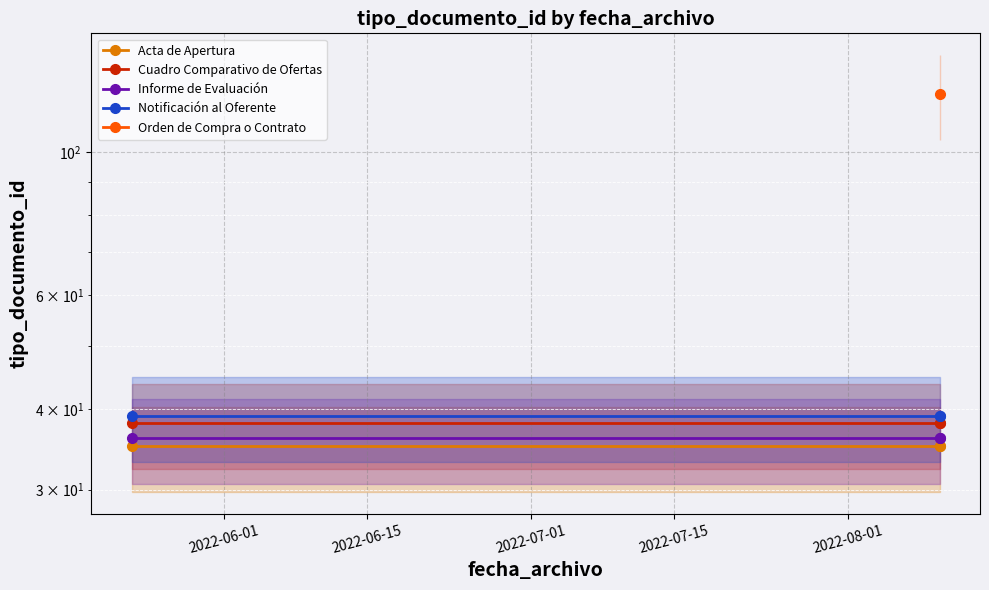

Rank the series at 2022-06-01 from lowest to highest value.

Acta de Apertura, Informe de Evaluación, Cuadro Comparativo de Ofertas, Notificación al Oferente